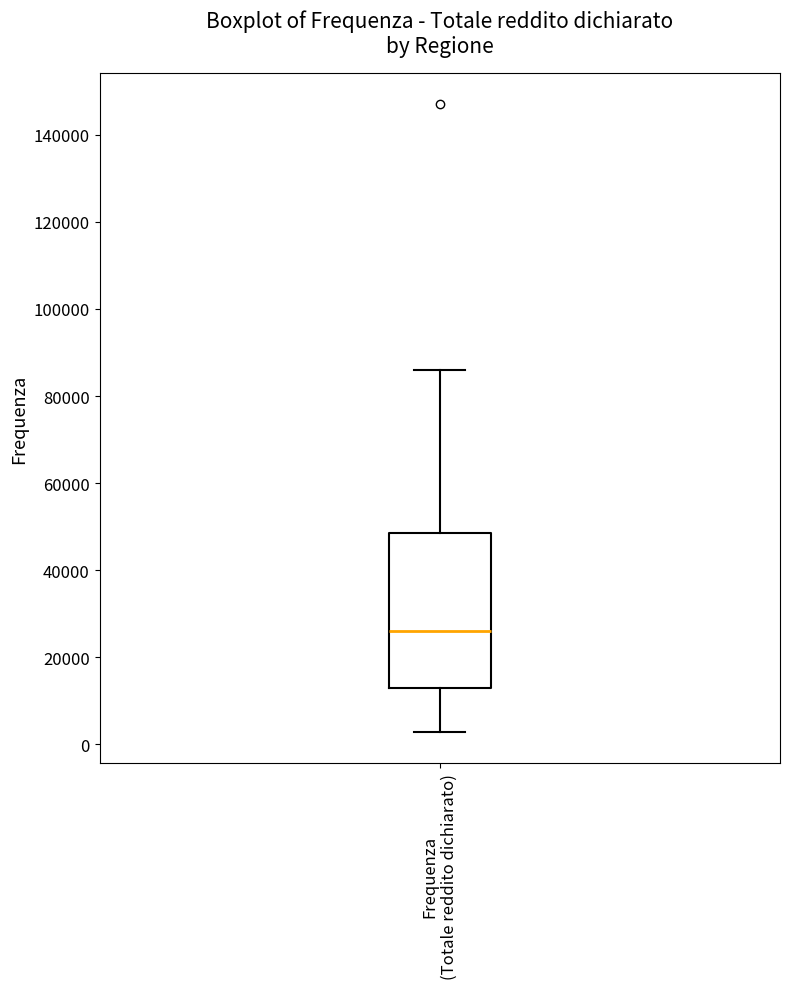

Read this box plot against the y-axis: the position of the median line, the range covered by the box, and the ends of both whiskers. The values are not printed on the chart, so give them approximately, as read against the axis.

median 26000, box 14000 to 48000, whiskers 2000 to 86000